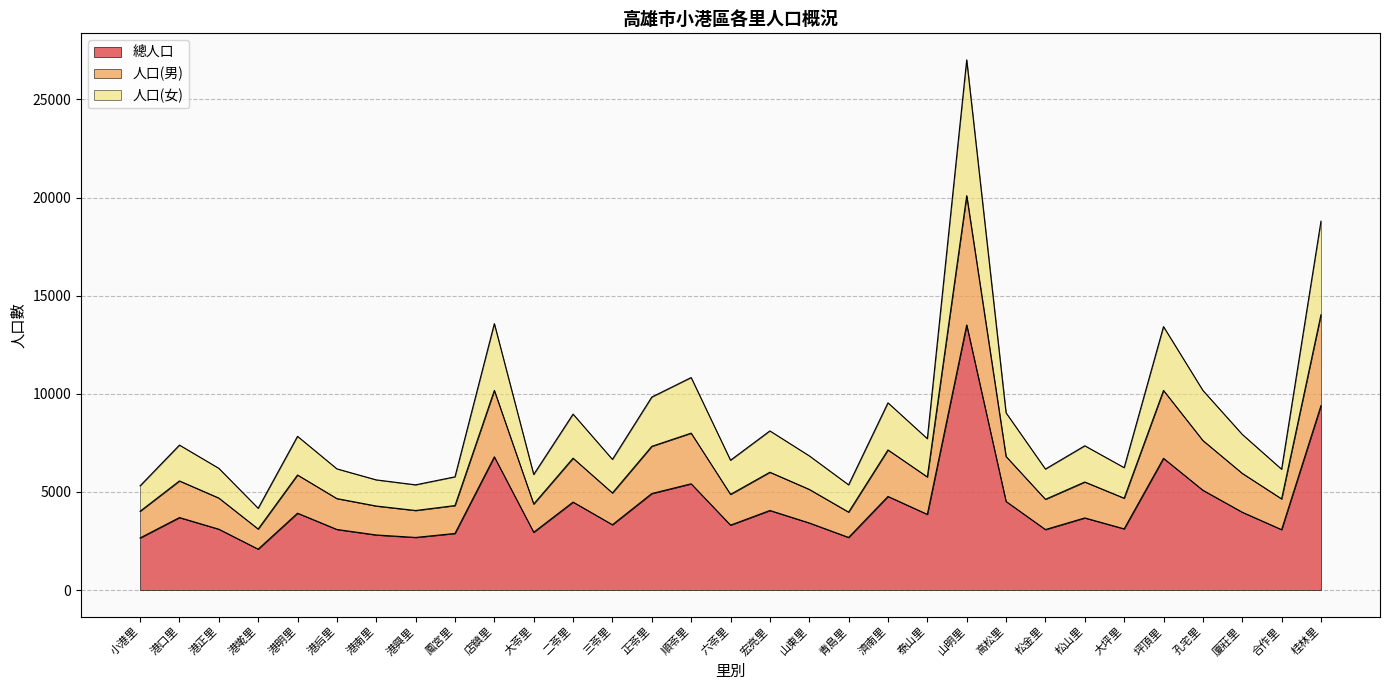

In 人口(女), how many points are higher than both neighbors (excluding endpoints)?

10